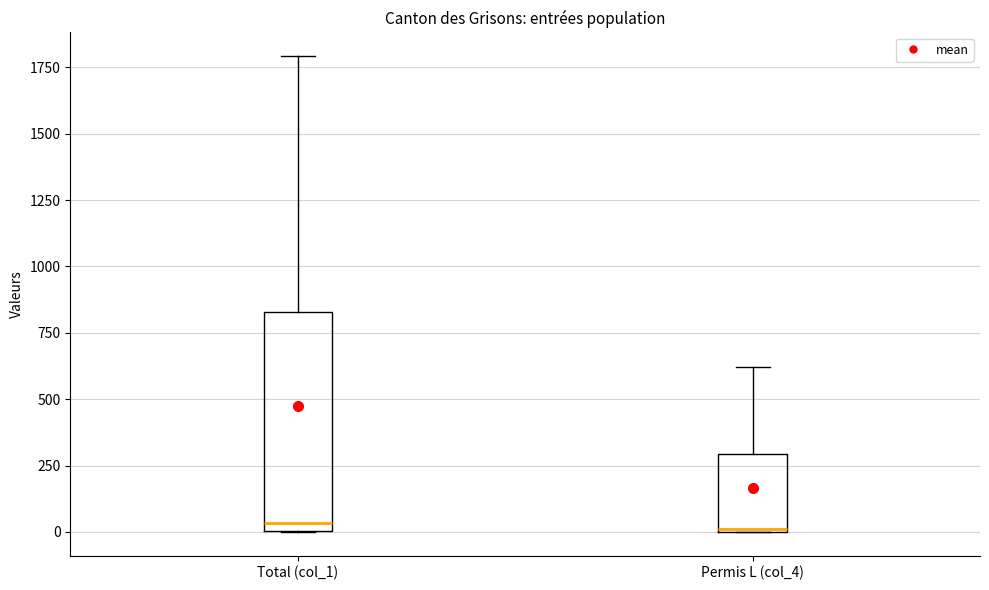

Reading left to right, read every box against the y-axis: the position of its median line, the range the box covers, and the ends of its whiskers. The values are not printed on the chart, so give them approximately, as read against the axis.

Total (col_1): median 50, box 0 to 850, whiskers 0 to 1800
Permis L (col_4): median 0, box 0 to 300, whiskers 0 to 600